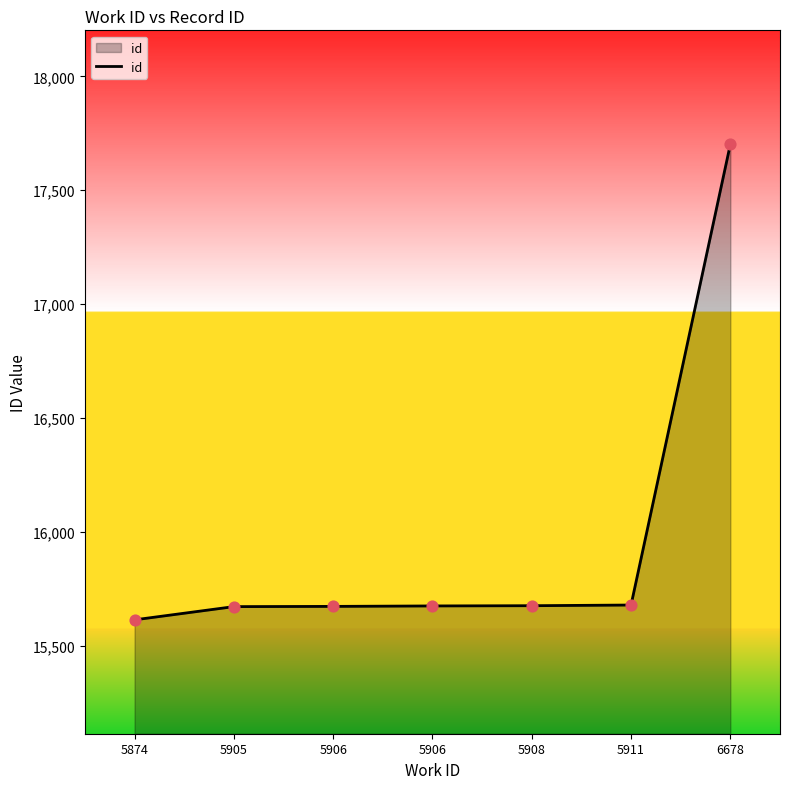

What is the ratio of the value at 5908 to the value at 5874?

1.0